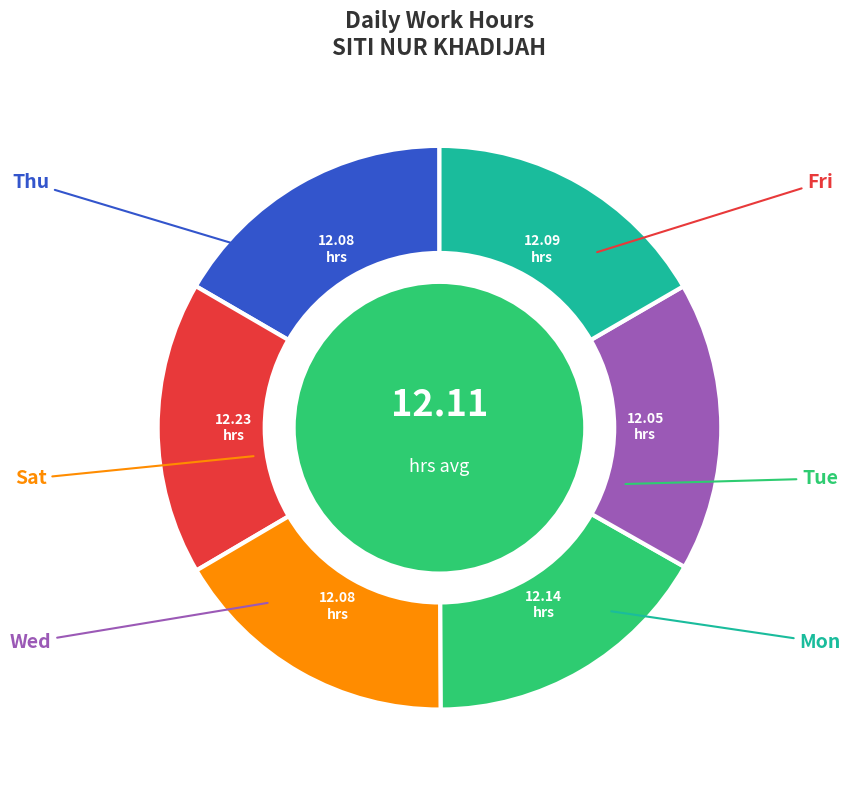

Does any single category account for the majority?

No